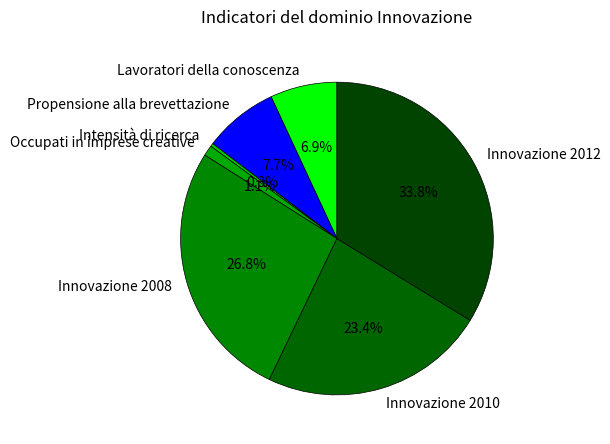

What percentage is the Occupati in imprese creative slice, to the nearest percent?

1%